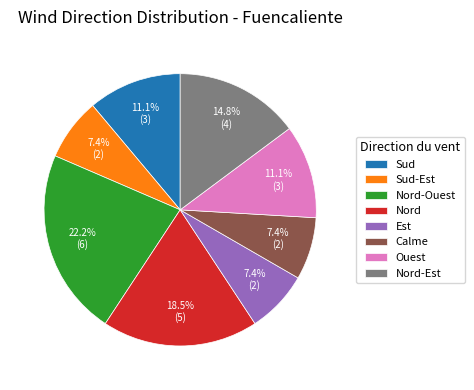

Does any single category account for the majority?

No